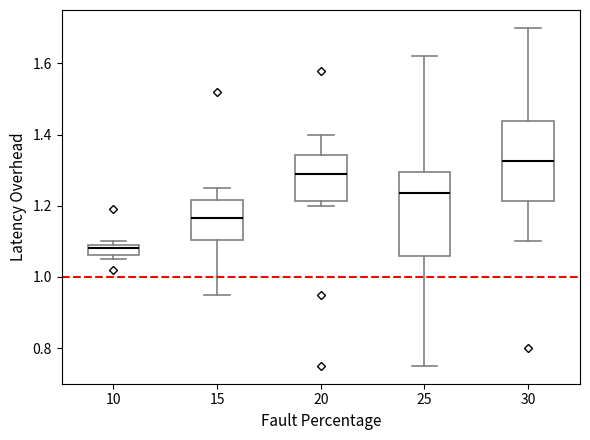

Which box has the lowest median line?

10